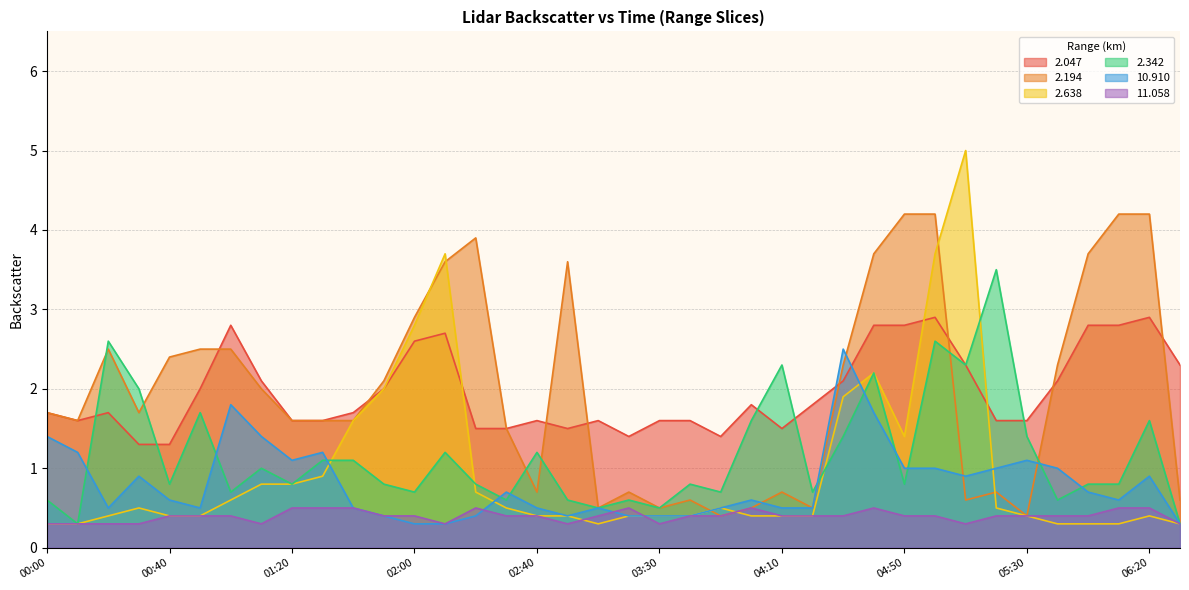

Which label corresponds to the smallest value in the chart?

00:00